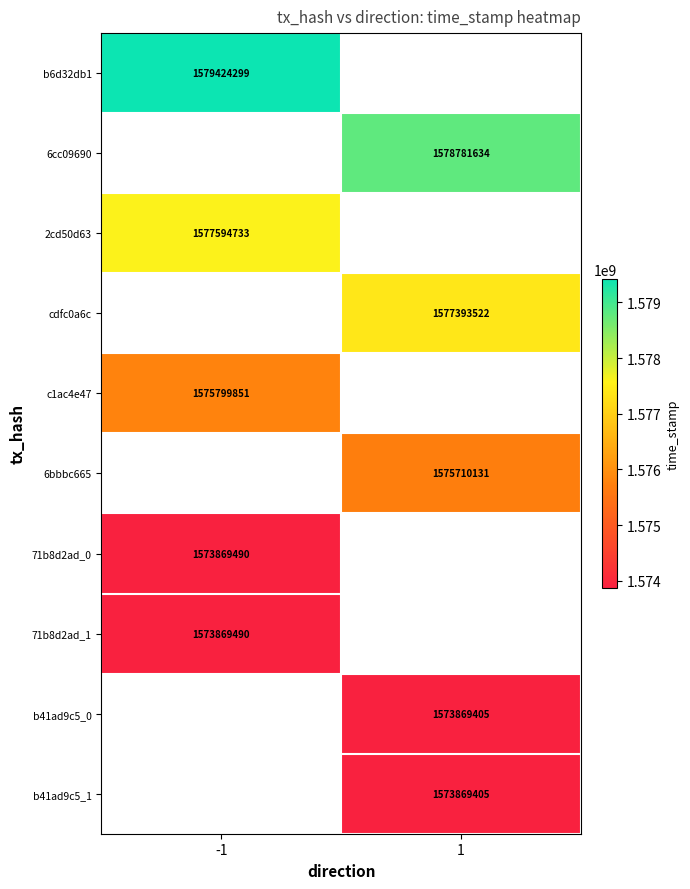

Is it true that c1ac4e47 equals 858443320 at -1?

False